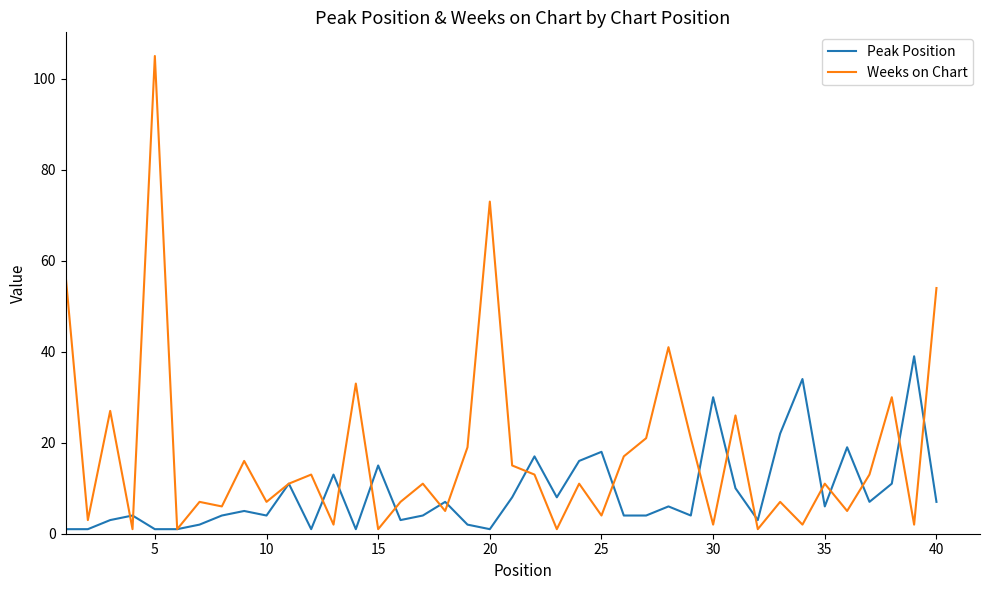

How many distinct data groups are displayed?

2